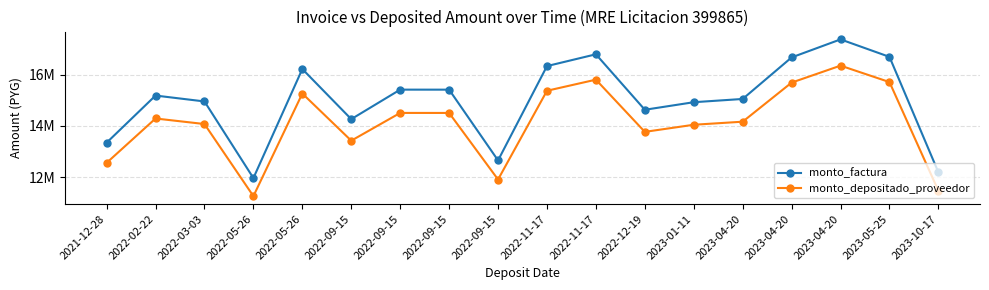

True or false: monto_factura and monto_depositado_proveedor intersect in this chart.

False